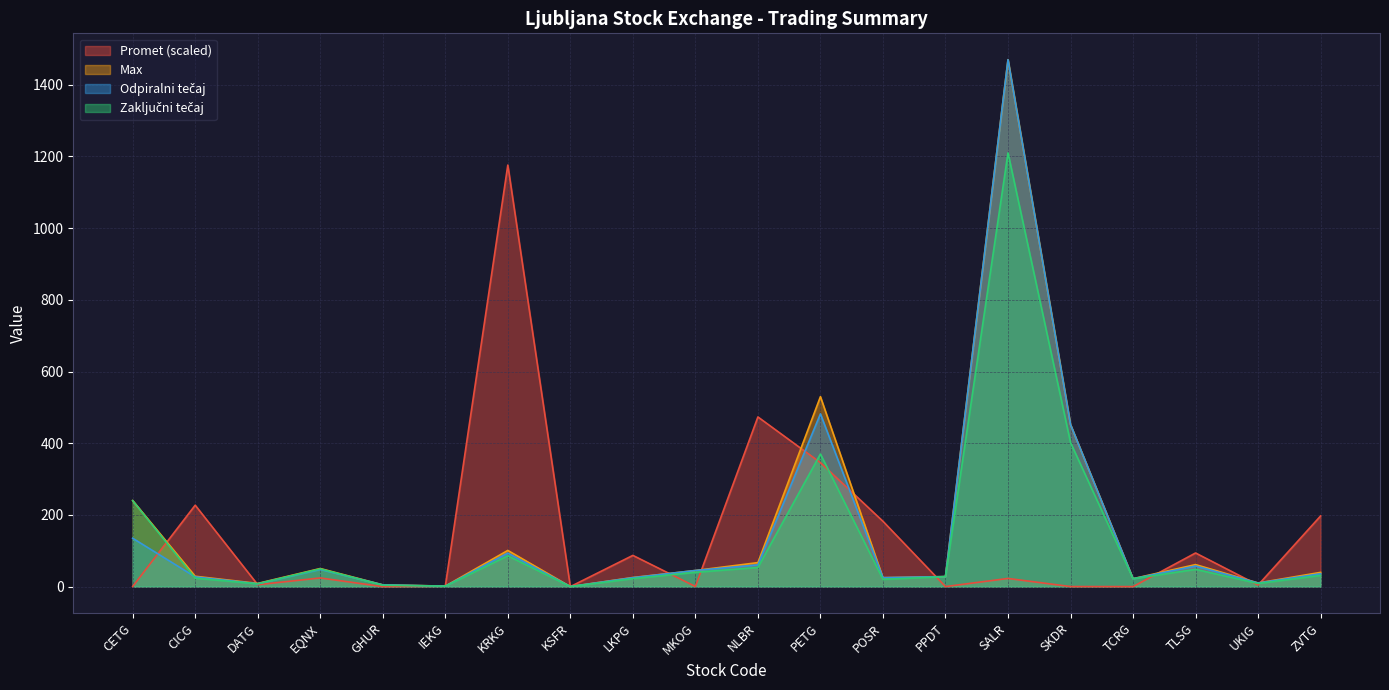

Which has a higher value, SKDR or PETG?

PETG